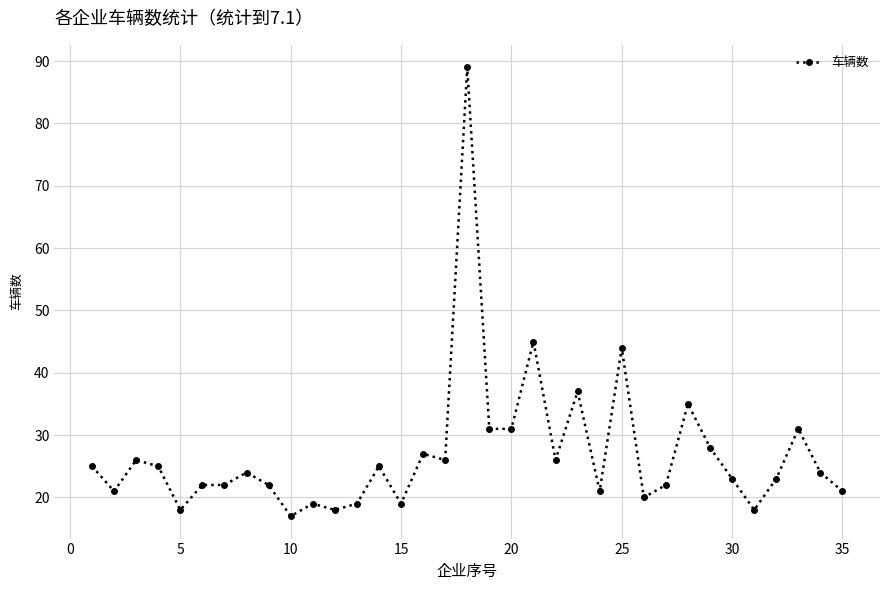

What is the difference between the second highest and minimum values?

28